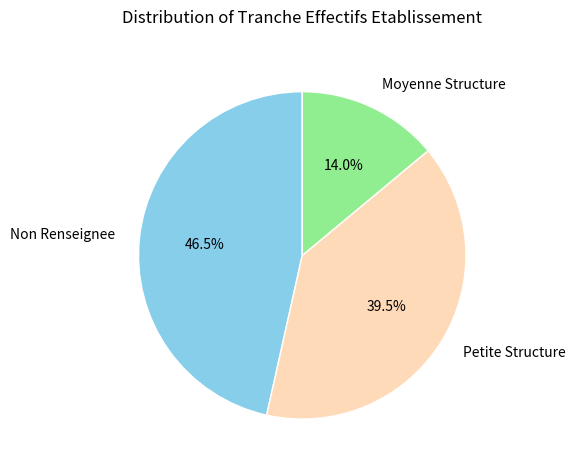

Rank the categories by value from highest to lowest.

Non Renseignee, Petite Structure, Moyenne Structure